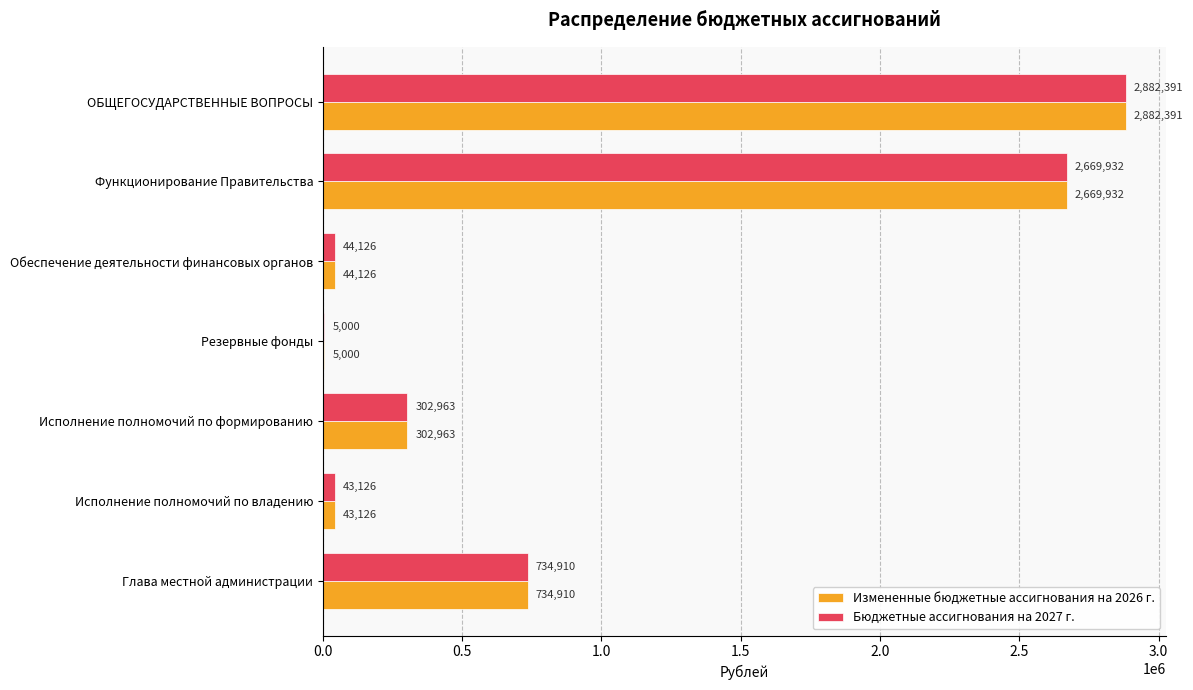

At which label does Бюджетные ассигнования на 2027 г. reach its peak?

ОБЩЕГОСУДАРСТВЕННЫЕ ВОПРОСЫ